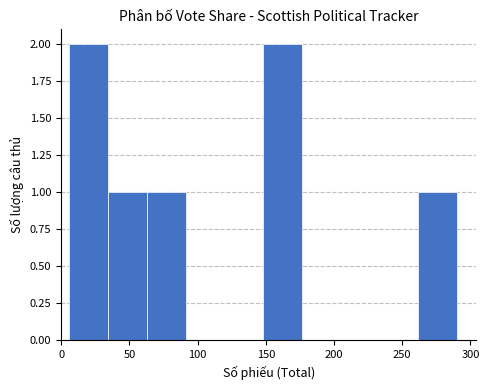

Reading left to right, list every bar in this chart as the range it spans on the x-axis followed by its height. Neither the bar edges nor the heights are printed on the chart, so give them approximately, as read against the axes.

5 to 35: 2
35 to 65: 1
65 to 90: 1
90 to 120: 0
120 to 150: 0
150 to 175: 2
175 to 205: 0
205 to 235: 0
235 to 260: 0
260 to 290: 1